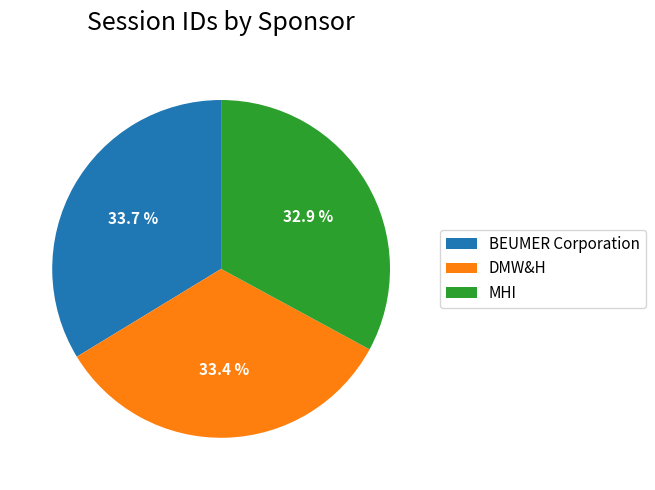

To the nearest percent, what is the average slice percentage?

33%